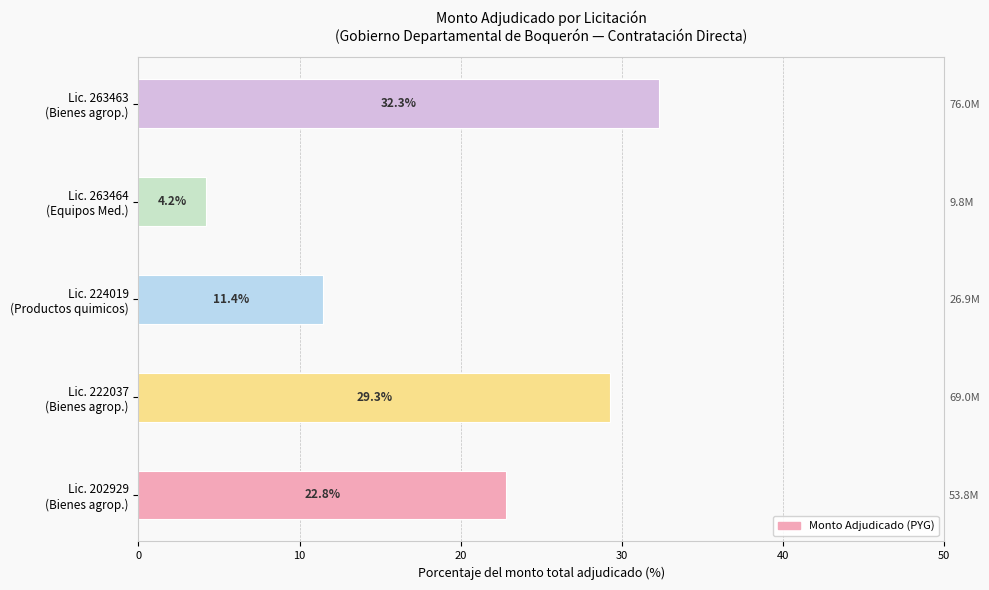

How many distinct data groups are displayed?

1